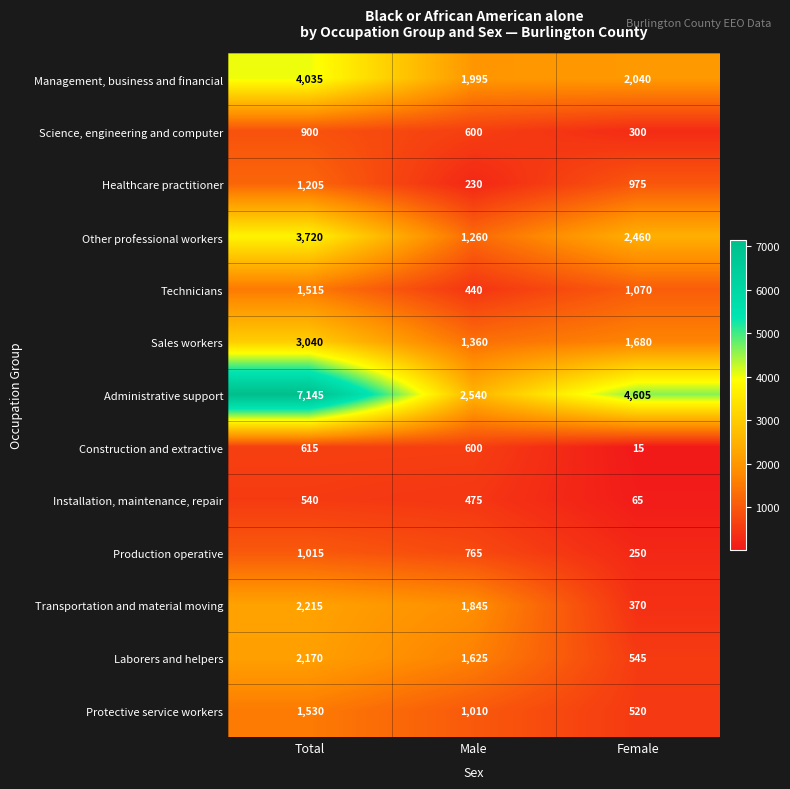

How many data points does each series have?

3